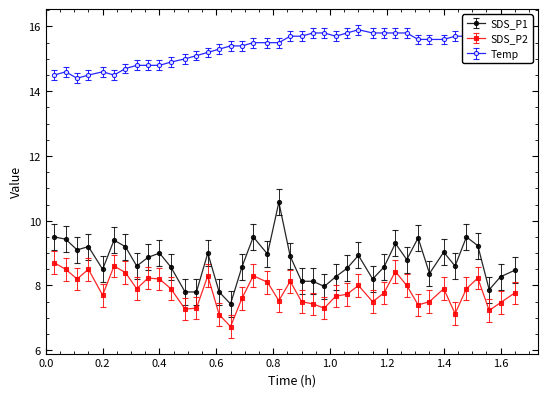

Which series has the largest total across all categories?

Temp